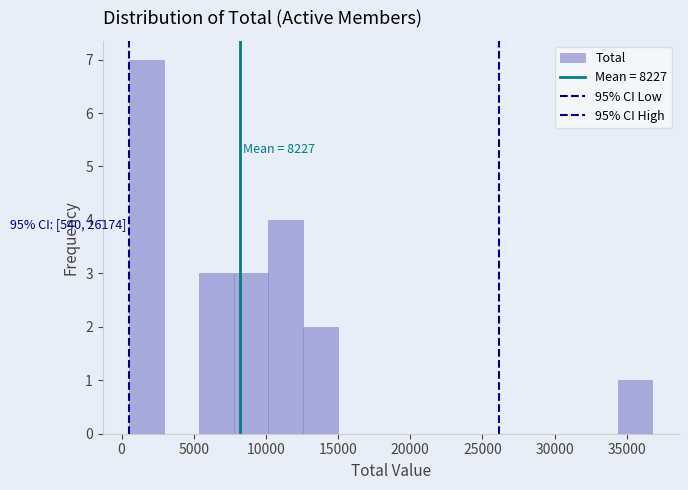

Over which range of the x-axis is the bar tallest?

500 to 3000